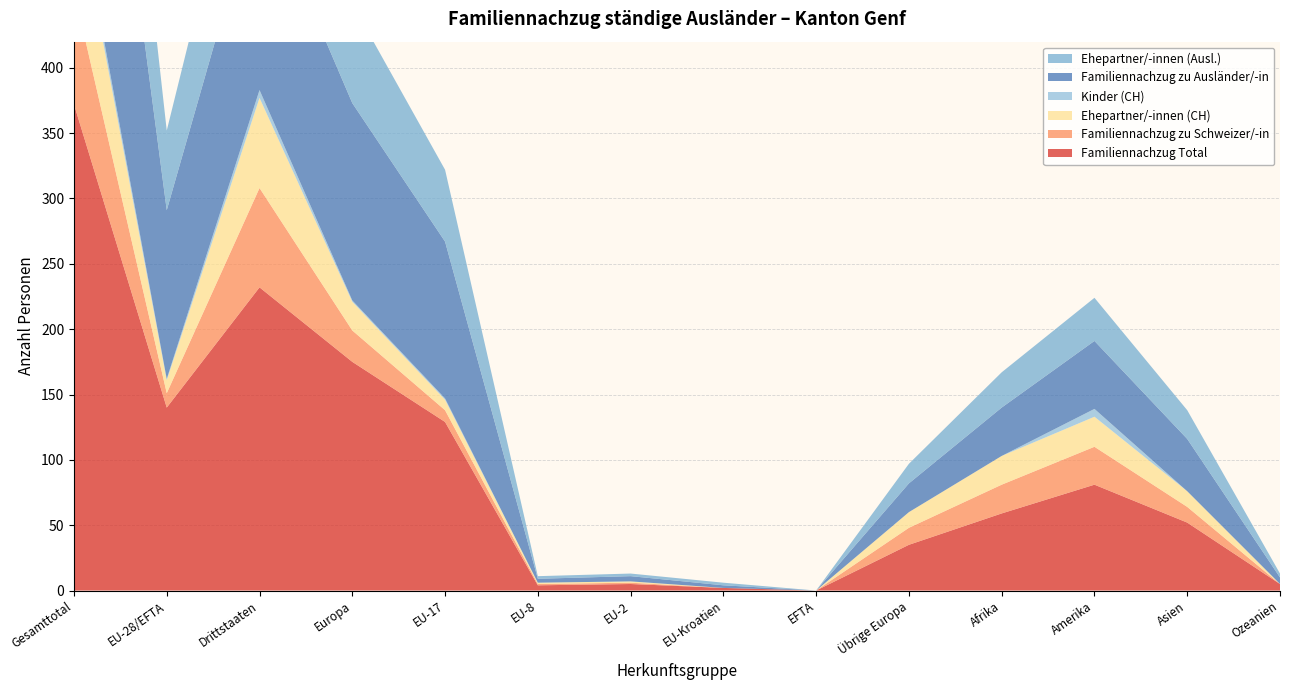

Reading left to right, what are all the values shown in this chart?

Familiennachzug Total: 372	140	232	175	129	4	5	2	0	35	59	81	52	5
Familiennachzug zu Schweizer/-in: 87	11	76	24	9	1	1	0	0	13	22	29	12	0
Ehepartner/-innen (CH): 79	10	69	22	8	1	1	0	0	12	22	23	12	0
Kinder (CH): 7	1	6	1	1	0	0	0	0	0	0	6	0	0
Familiennachzug zu Ausländer/-in: 285	129	156	151	120	3	4	2	0	22	37	52	40	5
Ehepartner/-innen (Ausl.): 161	61	100	76	55	2	2	2	0	15	27	33	22	3